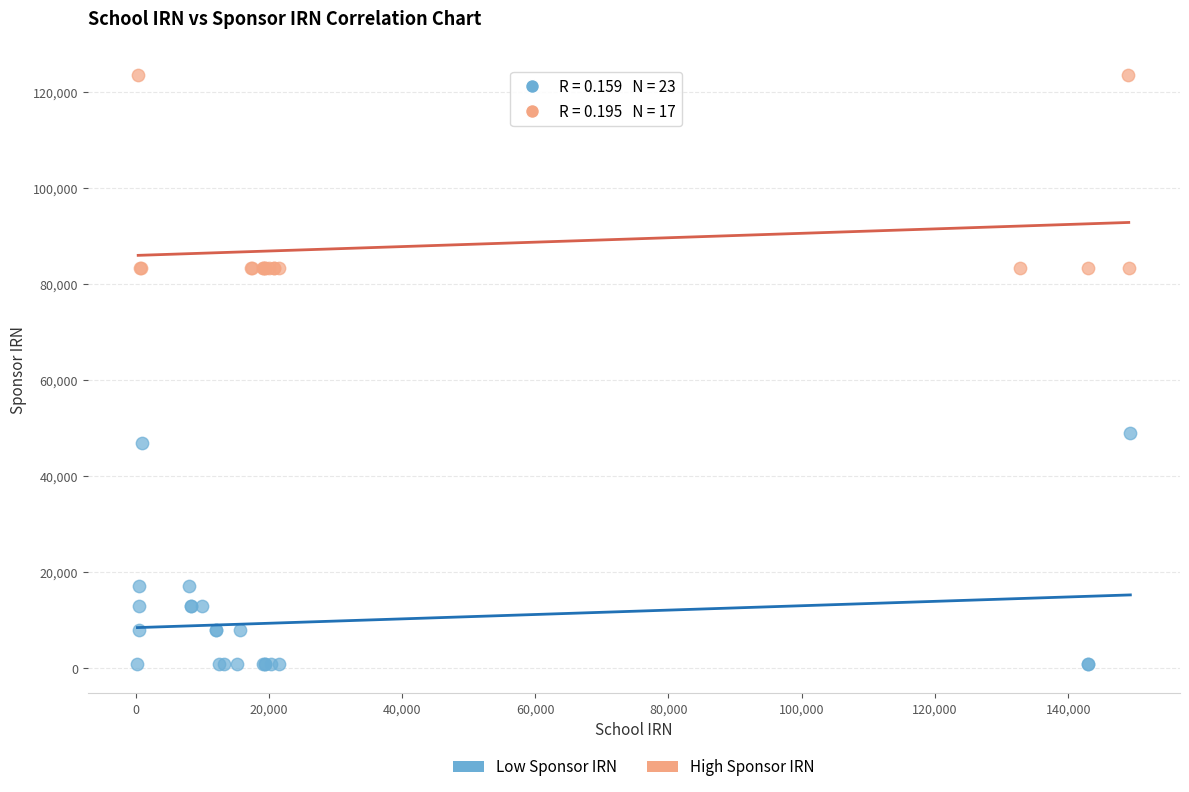

Which series has the widest spread of Y values?

Low Sponsor IRN